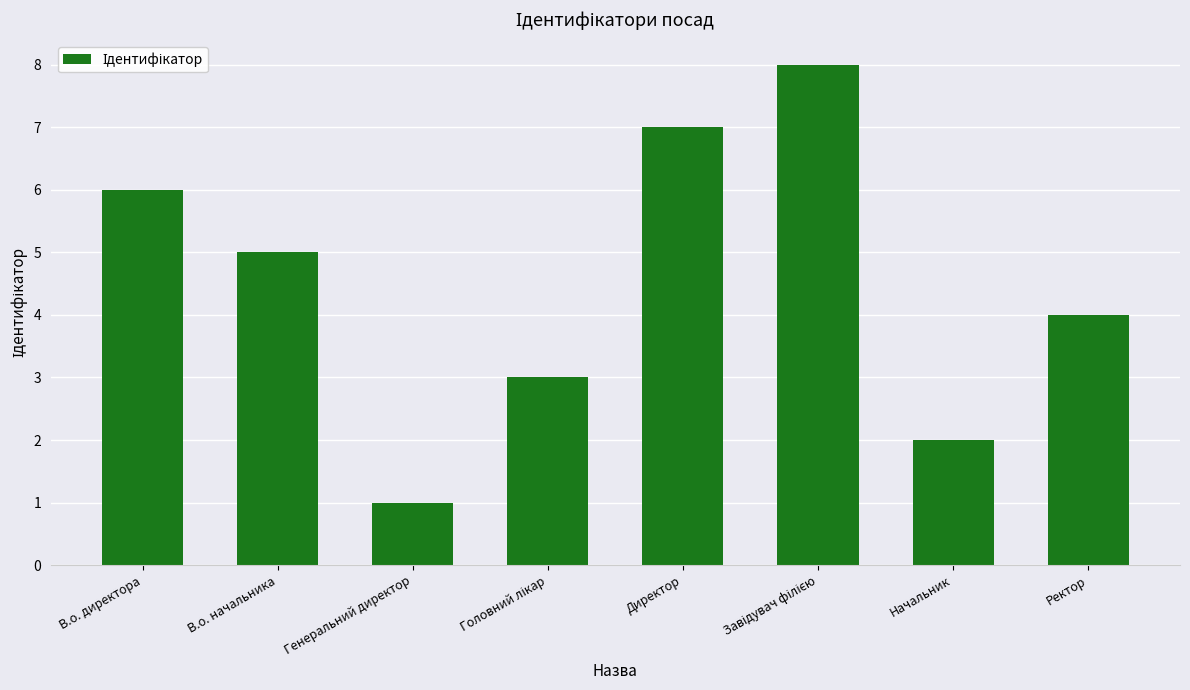

What is the change in value from Генеральний директор to Начальник?

+1